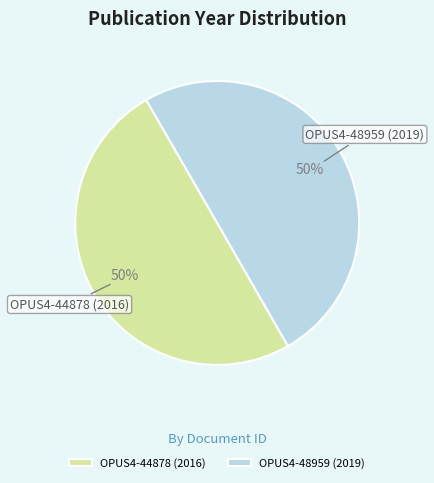

Combined, do OPUS4-44878 (2016) and OPUS4-48959 (2019) account for over 50%?

Yes